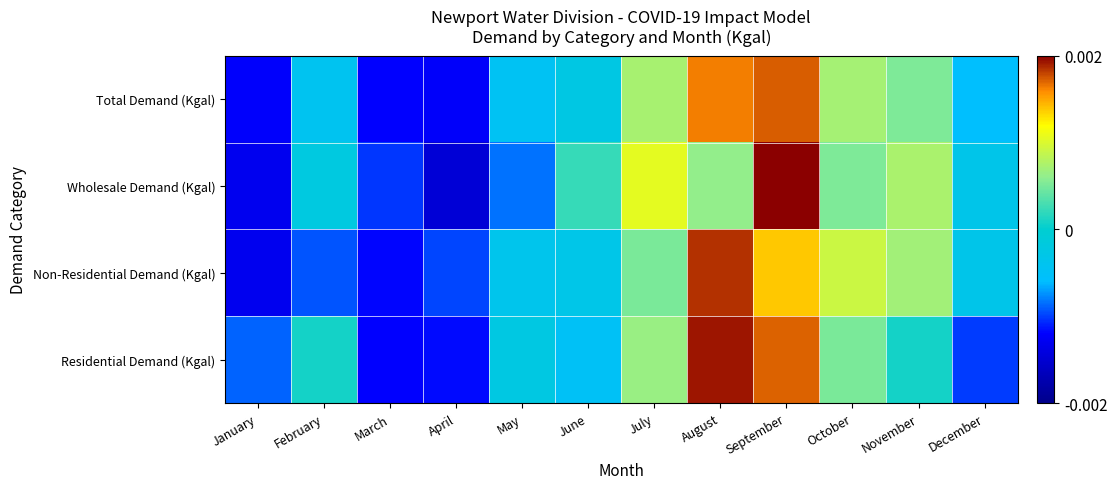

Which has a higher value, March or June?

June